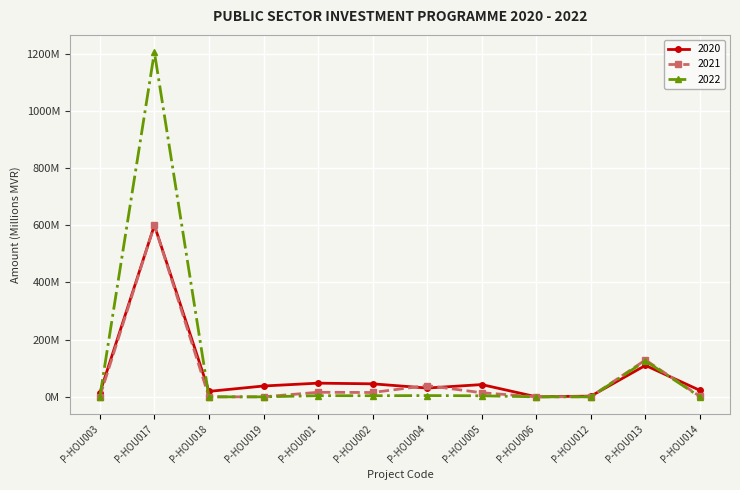

What are all the series names shown in the legend?

2020, 2021, 2022